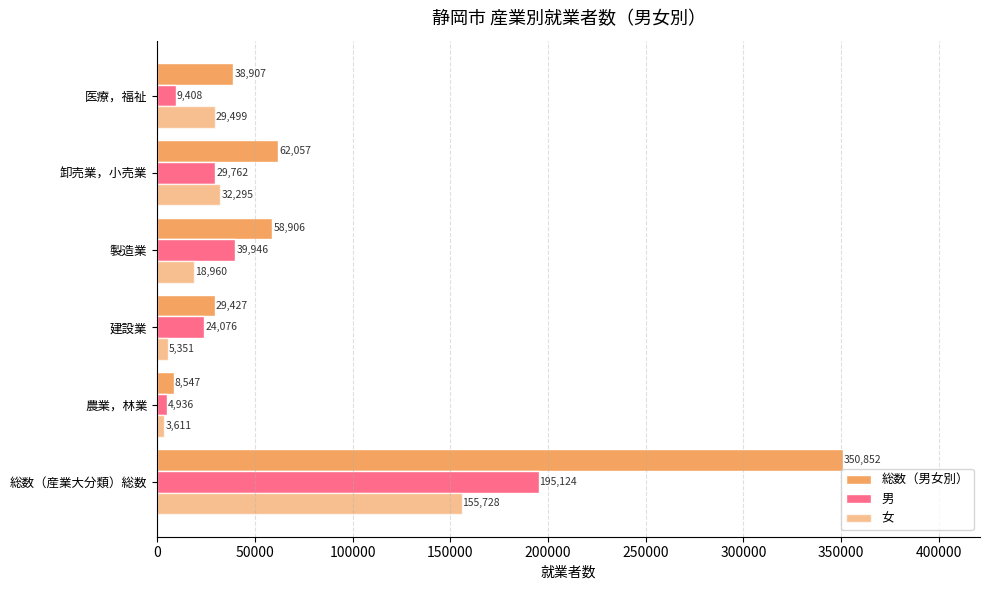

Rank the series by their average value, from highest to lowest.

総数（男女別）, 男, 女